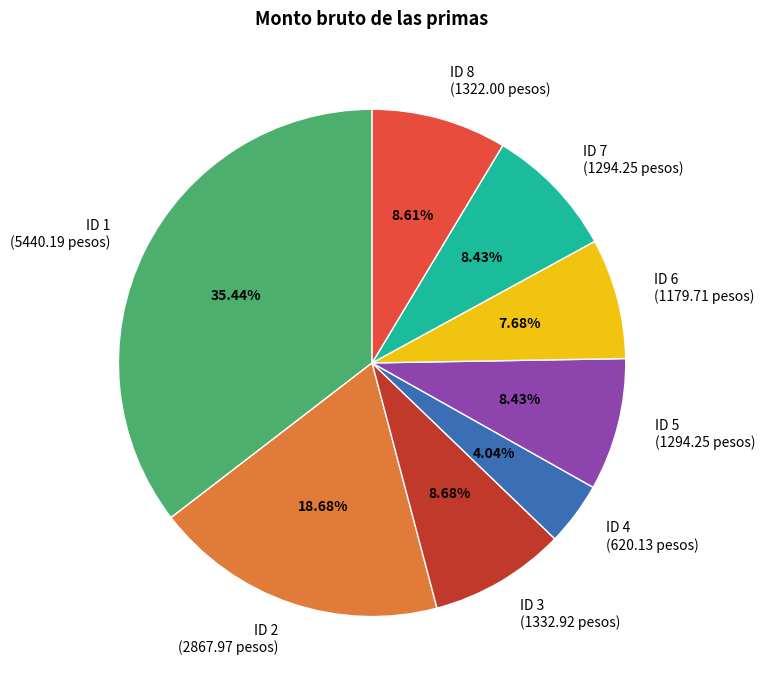

Combined, what portion of the pie is ID 1 and ID 2?

54.1%